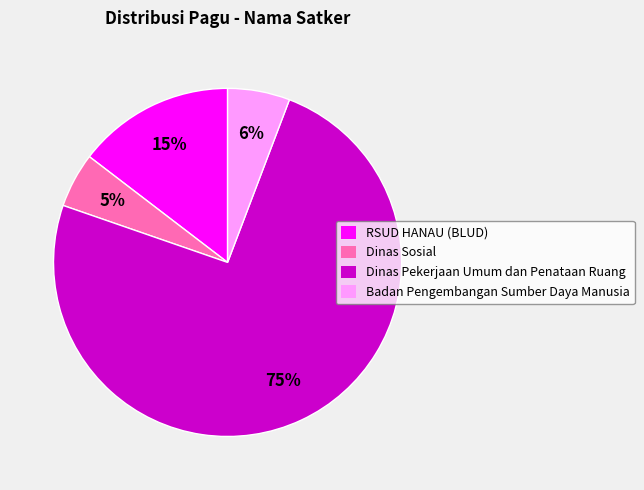

Is there any slice that represents more than half of the pie?

Yes